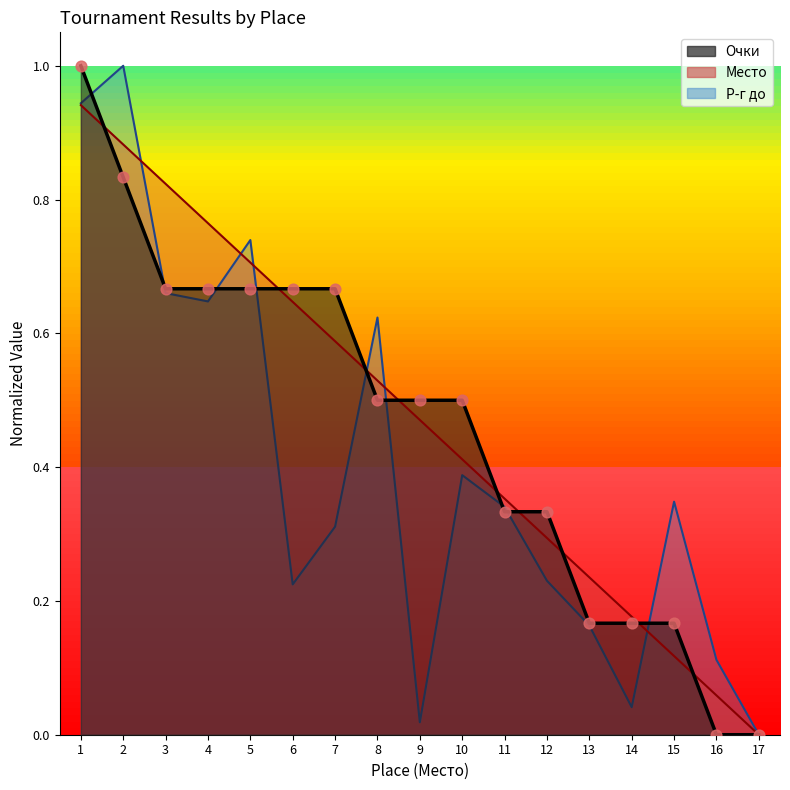

Which series has the largest Y range (max minus min)?

Очки